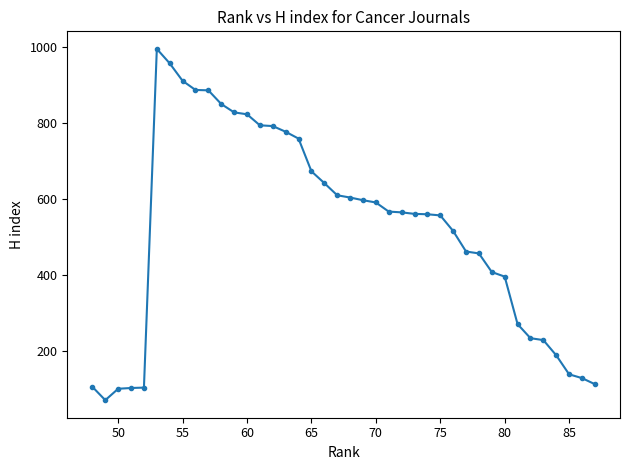

What is the difference between the maximum and minimum values?

924